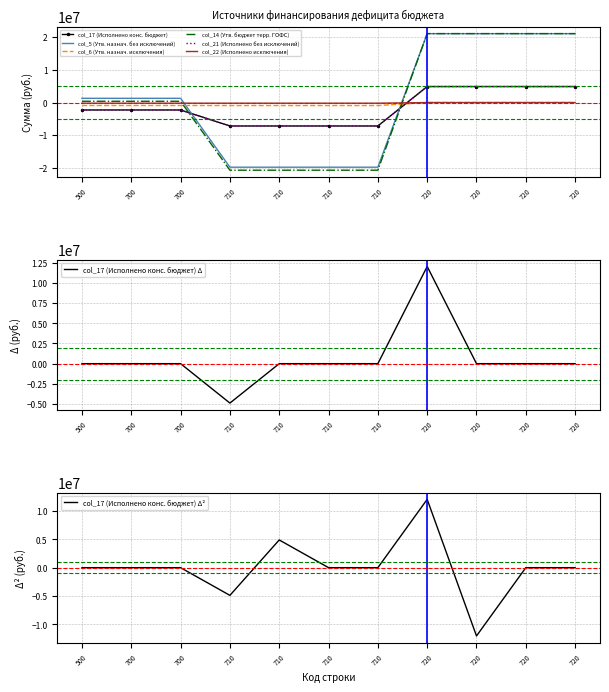

At which label does col_21 (Исполнено без исключений) reach its peak?

720